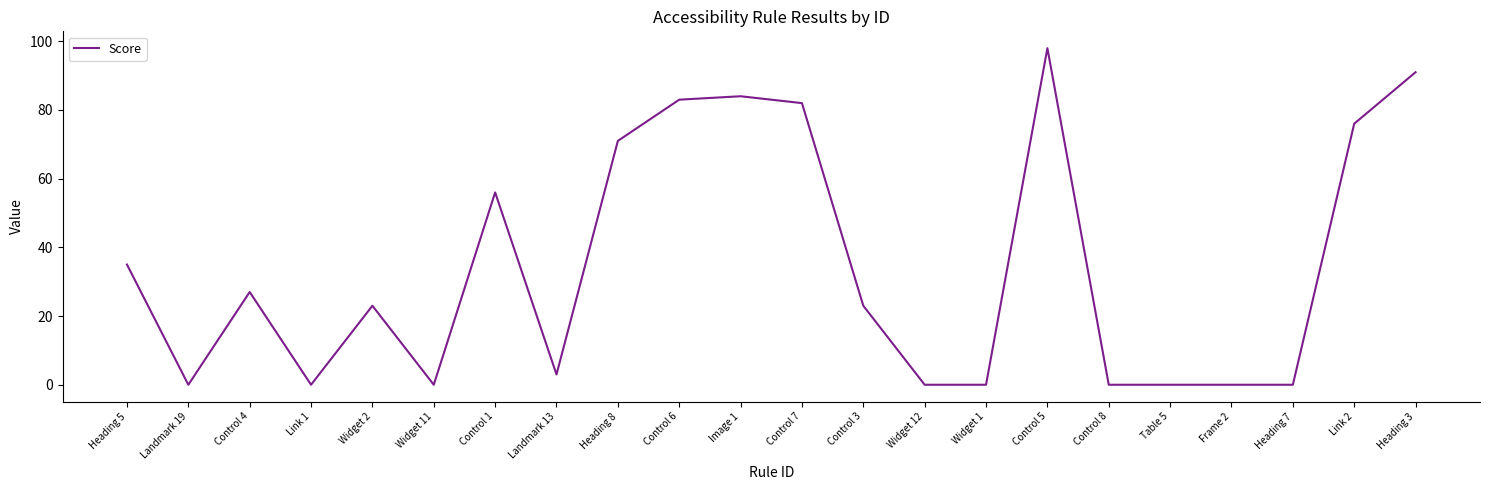

What is the change in value from Heading 8 to Heading 7?

-71